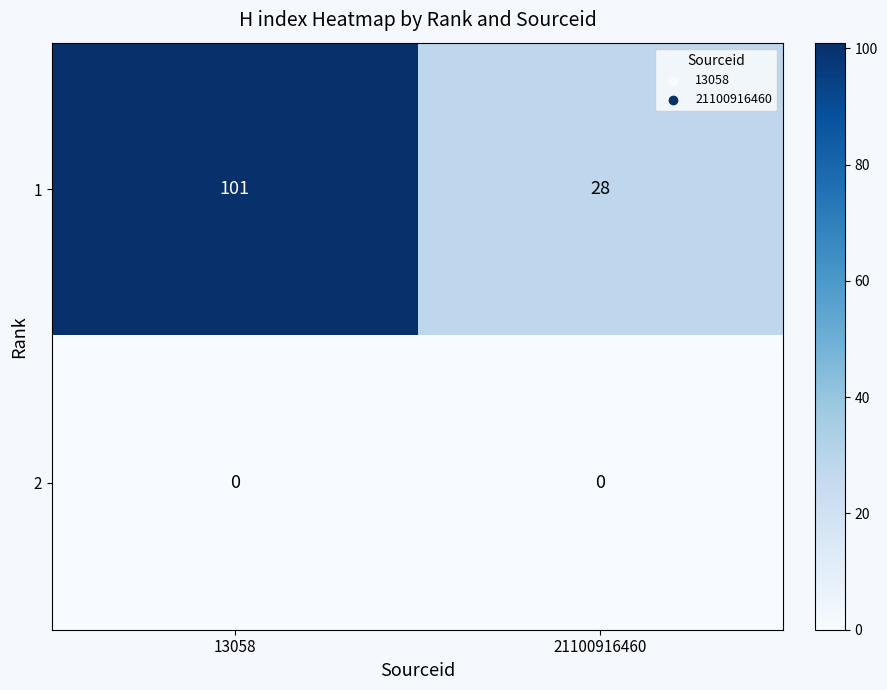

Rank the series by their average value, from lowest to highest.

2, 1